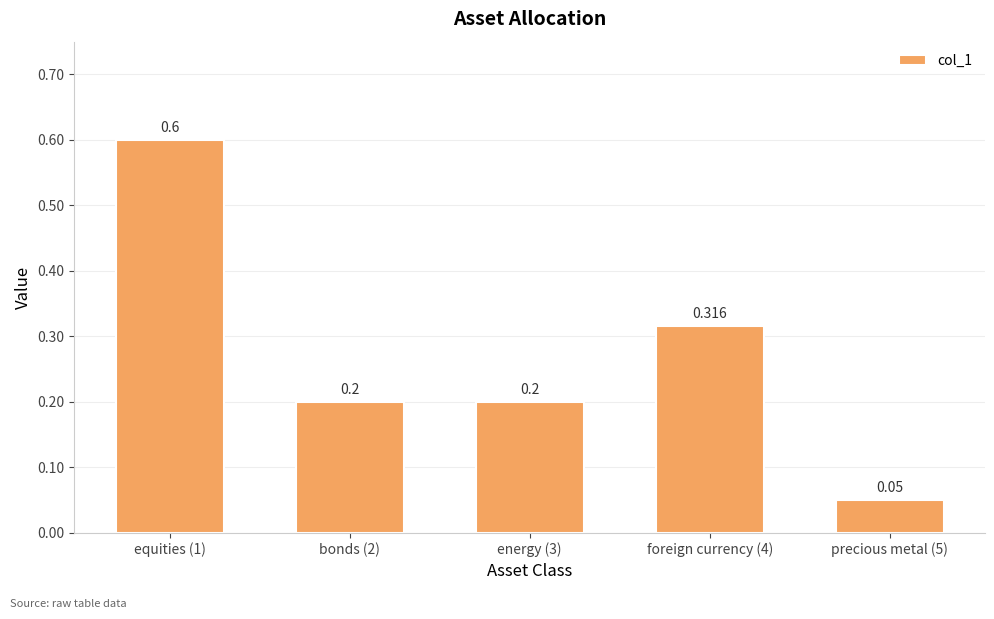

How many categories are shown in the chart?

5